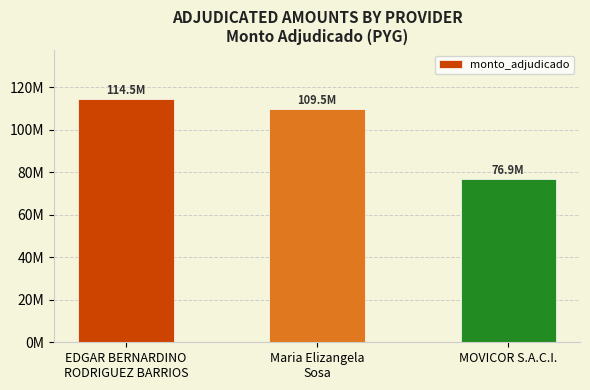

What is the average value?

100316364